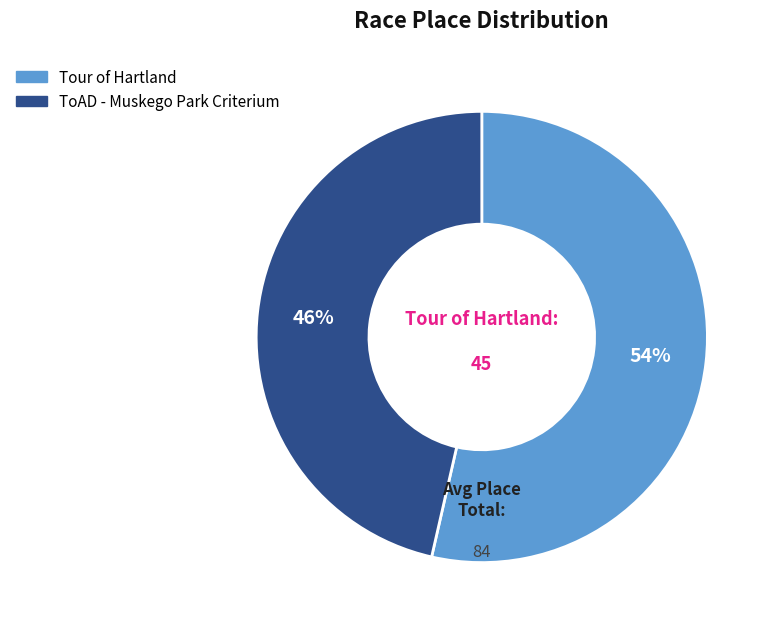

Does Tour of Hartland account for over 50% of the chart?

Yes